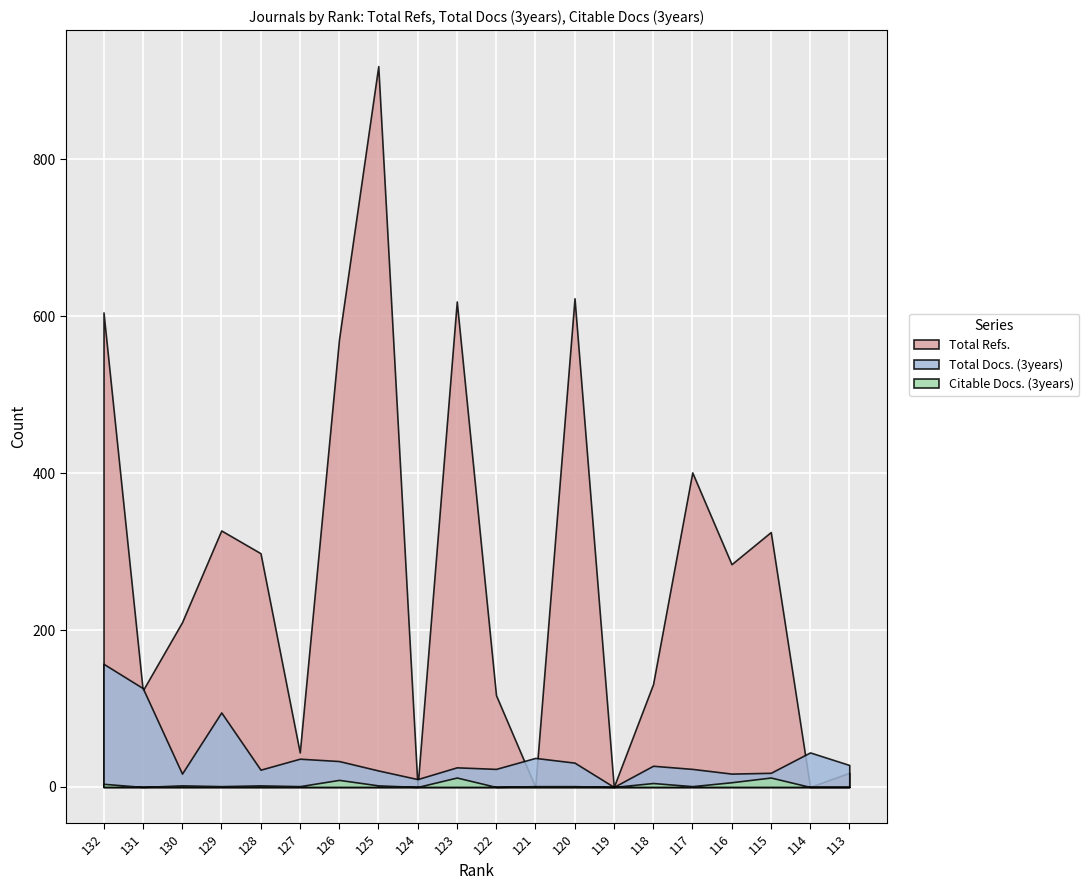

What is the total value across all series at 123?

656